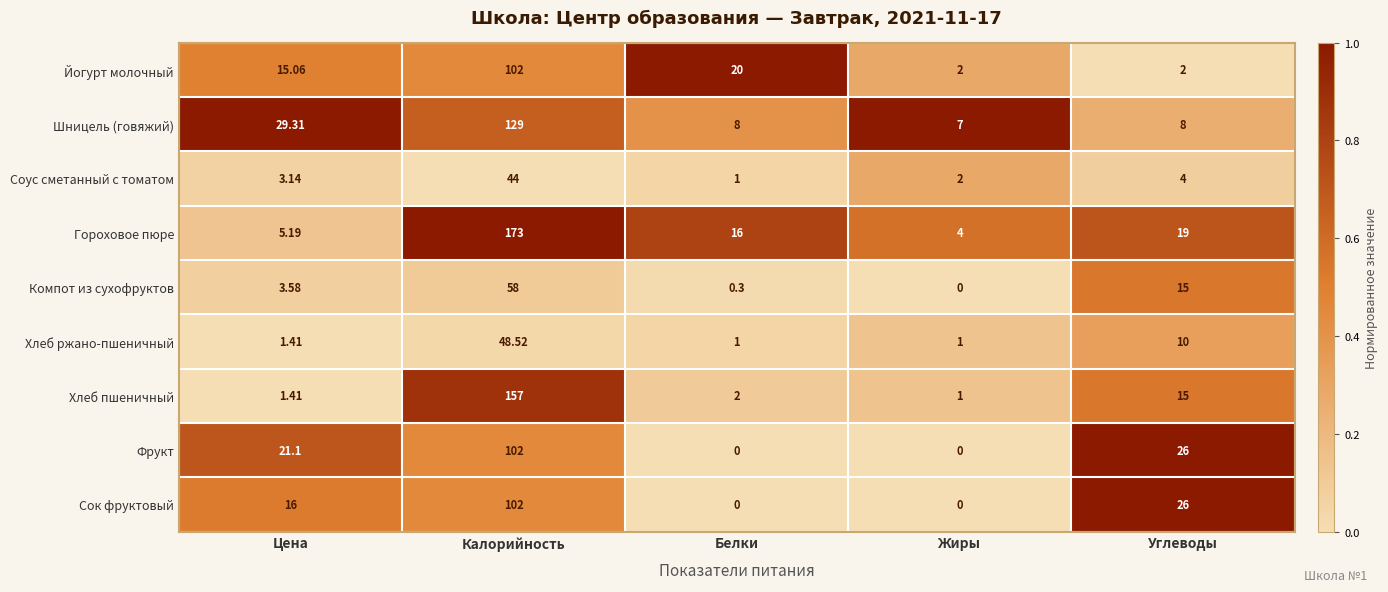

How many data points does each series have?

5